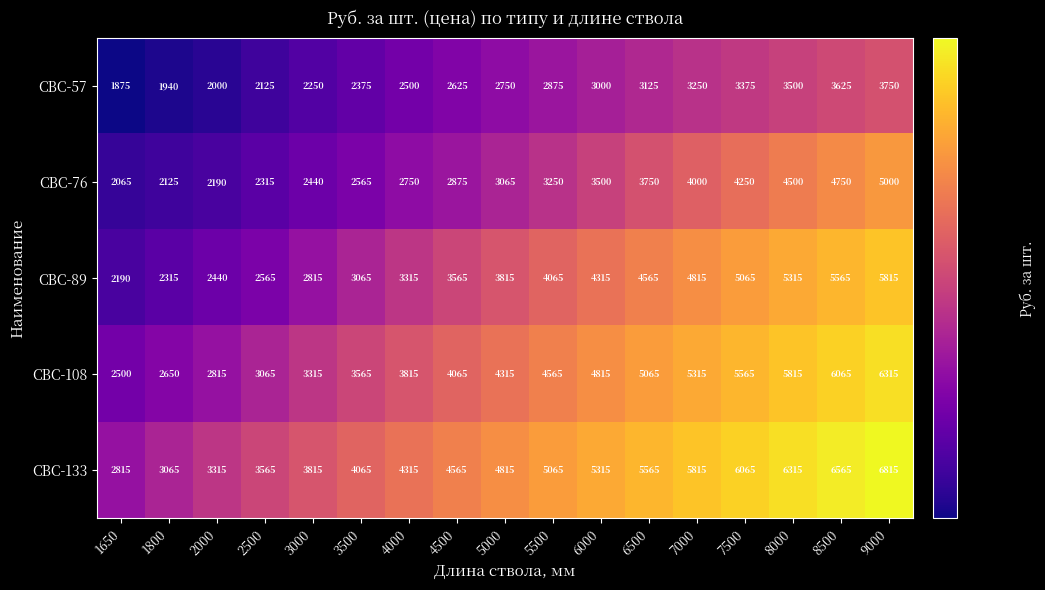

Which series has the largest total across all categories?

СВС-133